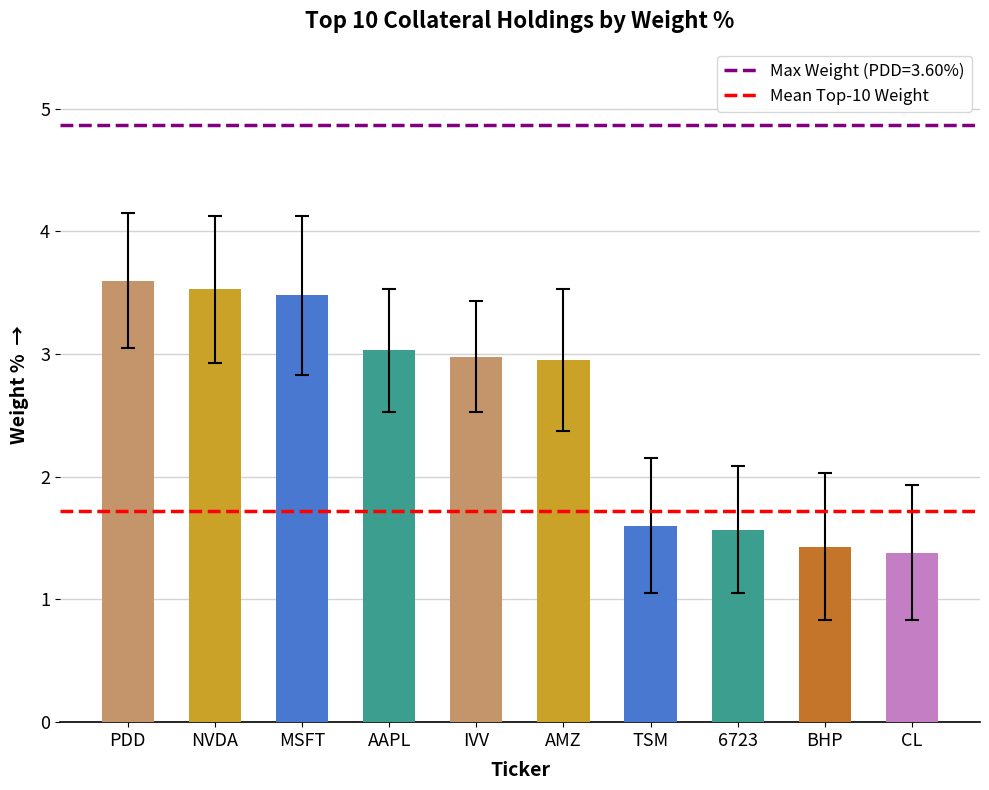

What is the value of the 8th bar from the left?

1.6